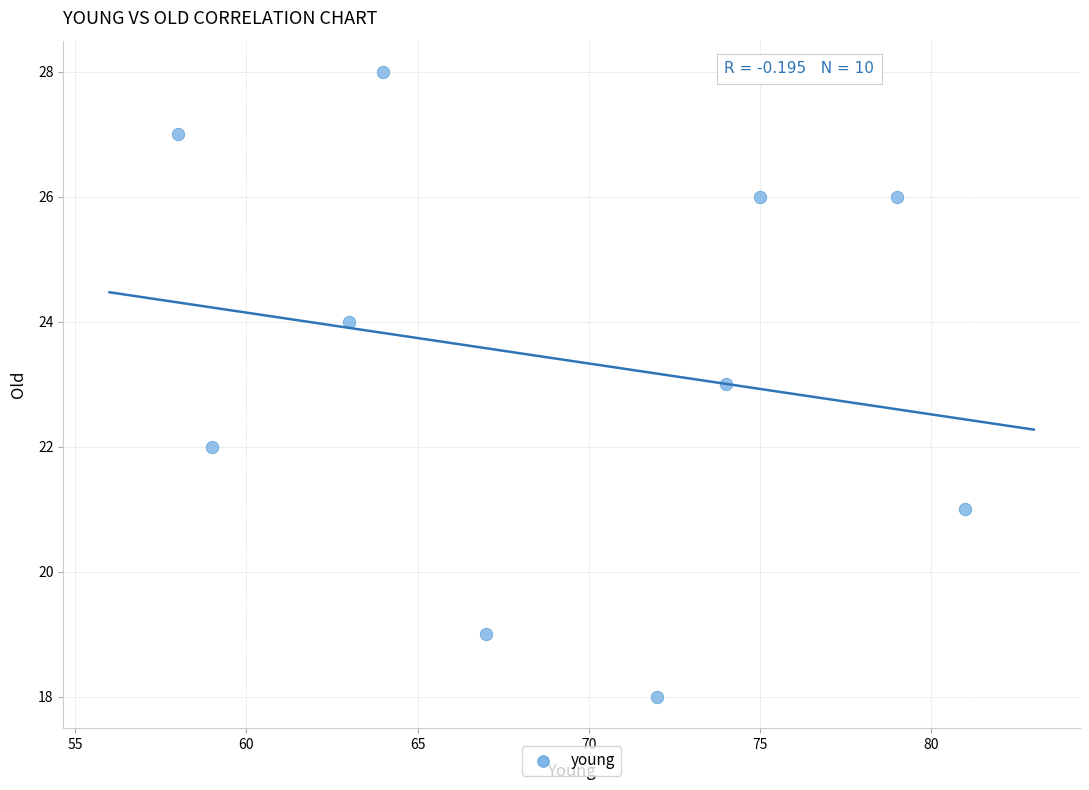

What is the average Y value?

23